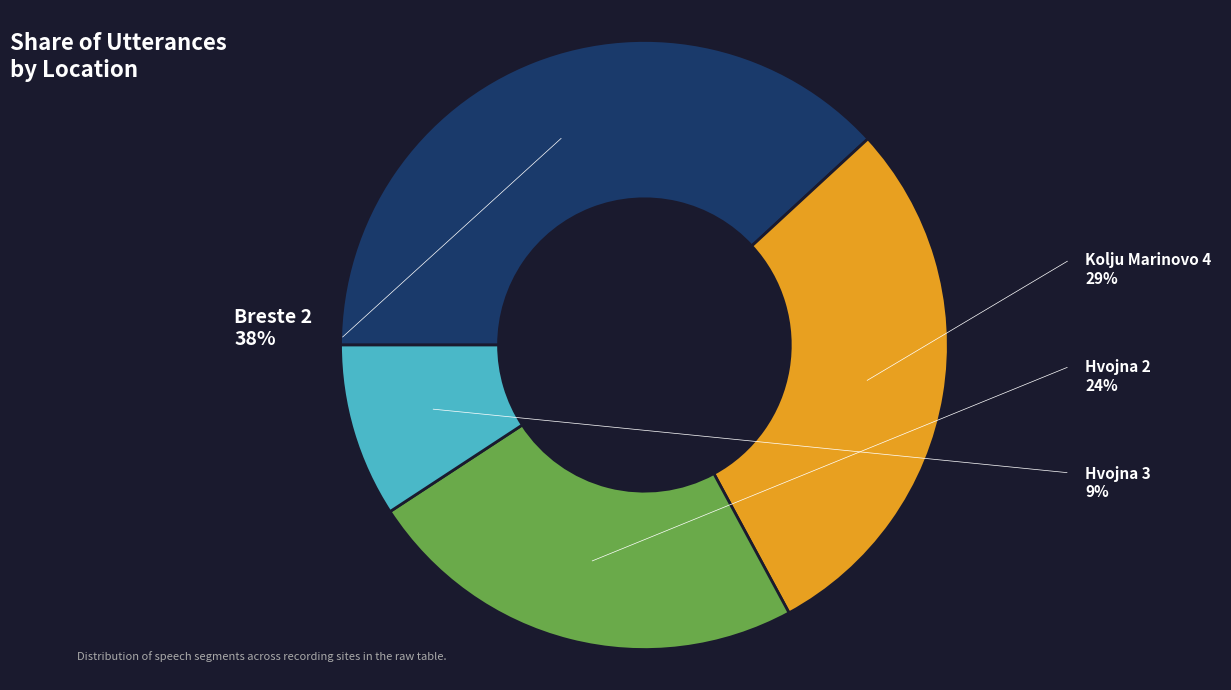

Rank the categories by value from highest to lowest.

Breste 2, Kolju Marinovo 4, Hvojna 2, Hvojna 3